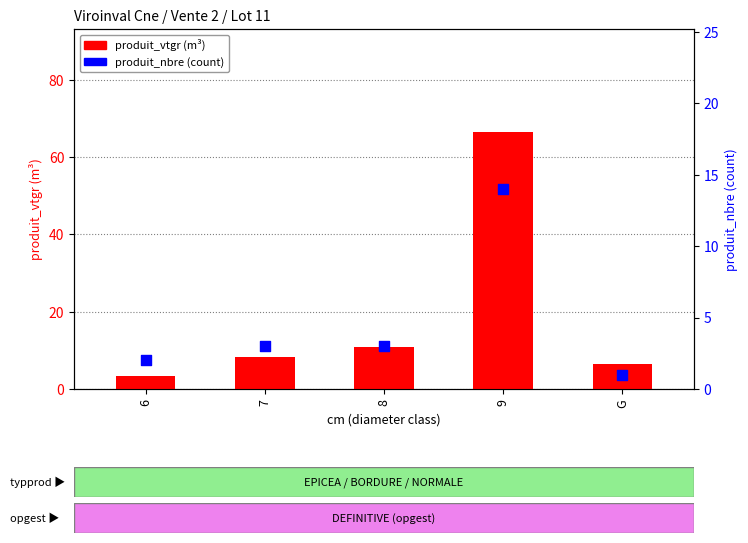

Which series contains the highest Y value?

produit_vtgr (m³)